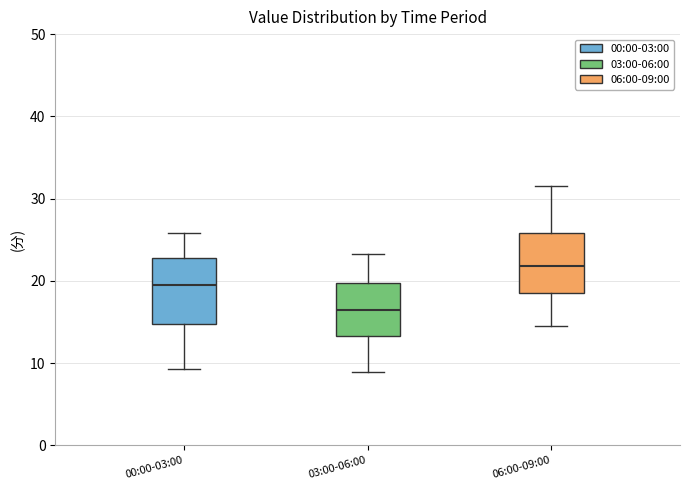

Reading left to right, read every box against the y-axis: the position of its median line, the range the box covers, and the ends of its whiskers. The values are not printed on the chart, so give them approximately, as read against the axis.

00:00-03:00: median 20, box 15 to 23, whiskers 9 to 26
03:00-06:00: median 17, box 13 to 20, whiskers 9 to 23
06:00-09:00: median 22, box 18 to 26, whiskers 15 to 32